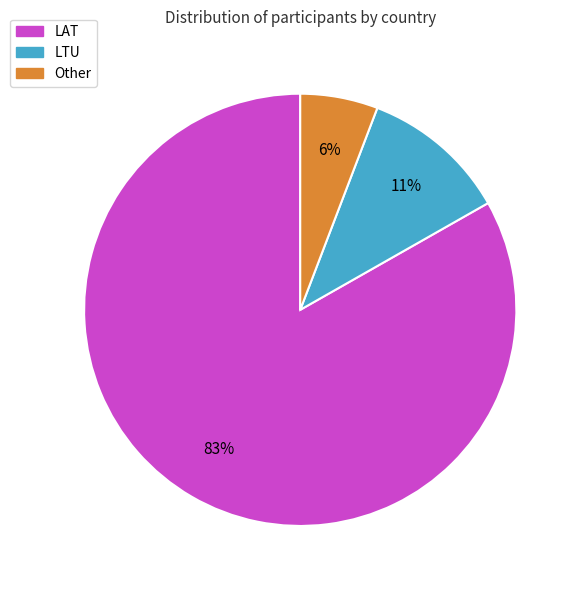

Rank the categories by value from highest to lowest.

LAT, LTU, Other